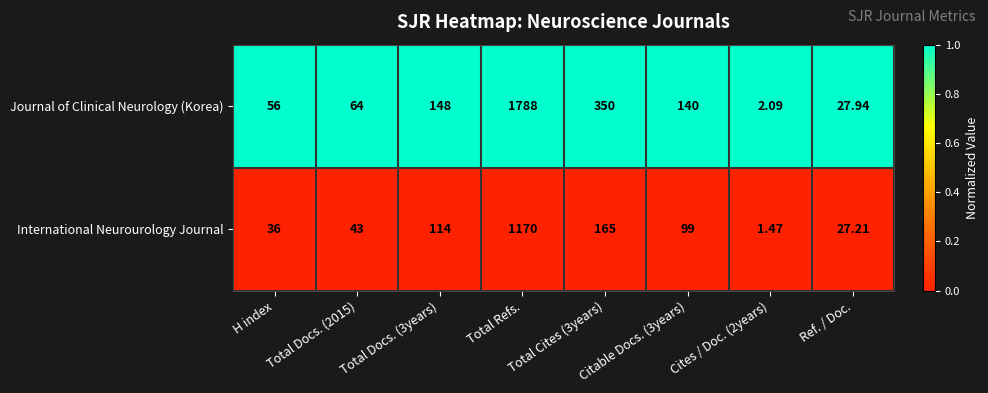

Which series has the largest range (max minus min)?

Journal of Clinical Neurology (Korea)